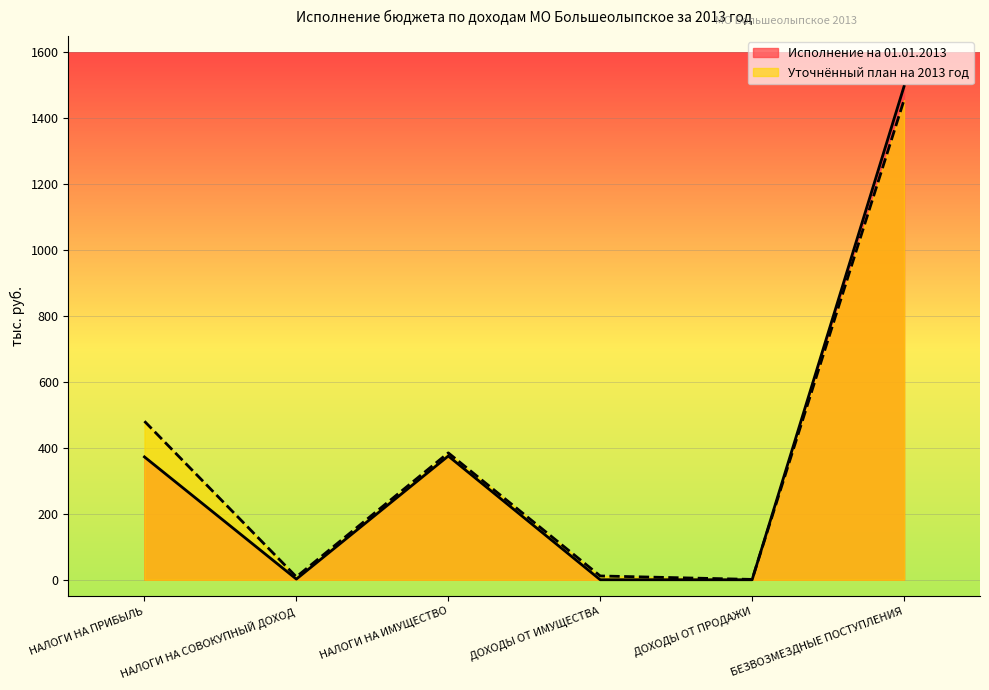

True or false: Исполнение на 01.01.2013 and Уточнённый план на 2013 год cross at least once.

True